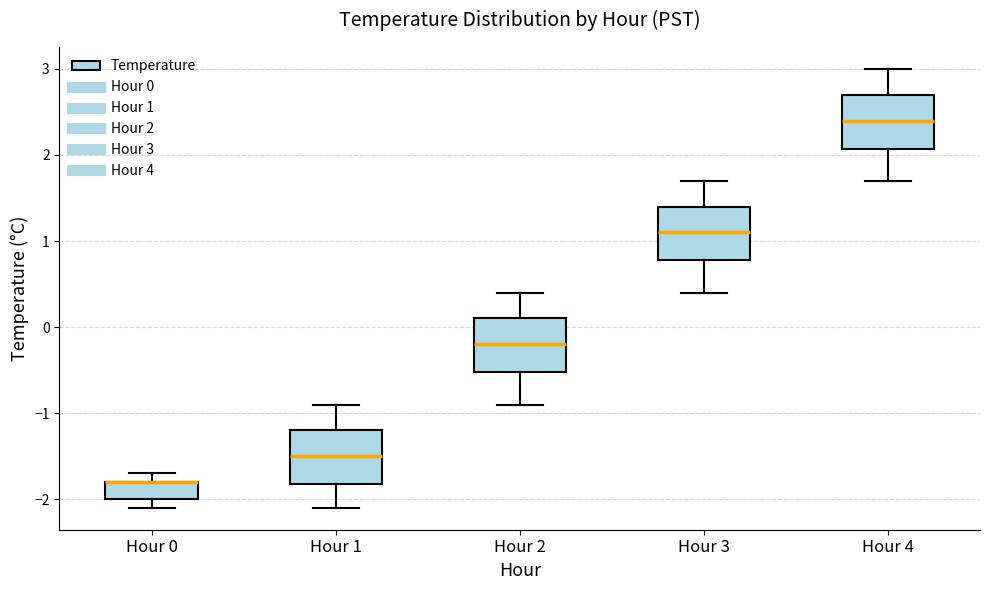

Reading left to right, transcribe this box plot: for each box, give where its median line is, the range the box spans, and where its two whiskers end, as read against the y-axis. The values are not printed on the chart, so give them approximately, as read against the axis.

Hour 0: median -1.8 (drawn on the box's upper edge), box -2.0 to -1.8, whiskers -2.1 to -1.7
Hour 1: median -1.5, box -1.8 to -1.2, whiskers -2.1 to -0.9
Hour 2: median -0.2, box -0.5 to 0.1, whiskers -0.9 to 0.4
Hour 3: median 1.1, box 0.8 to 1.4, whiskers 0.4 to 1.7
Hour 4: median 2.4, box 2.1 to 2.7, whiskers 1.7 to 3.0